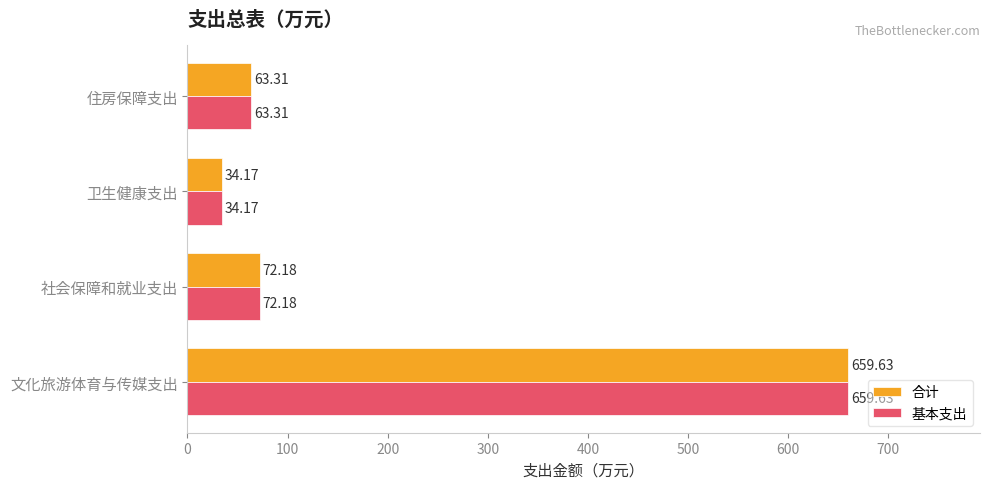

What is the total value across all series at 社会保障和就业支出?

144.4